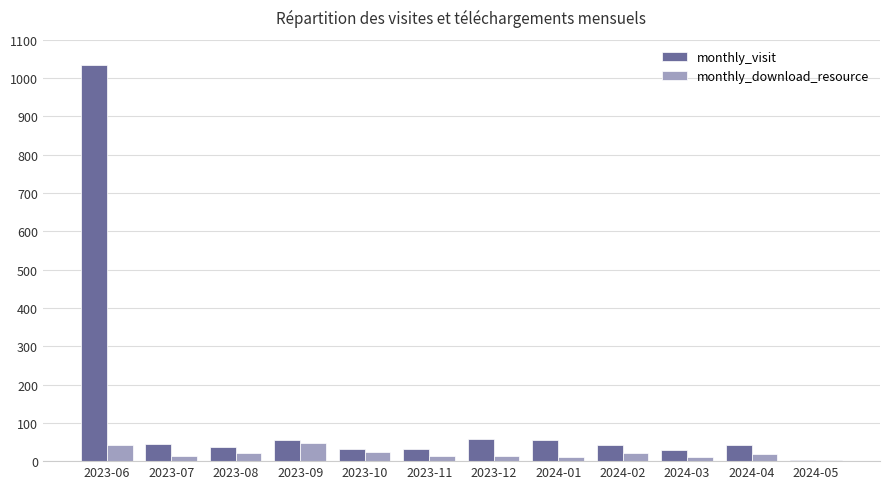

Which series has the largest total across all categories?

monthly_visit